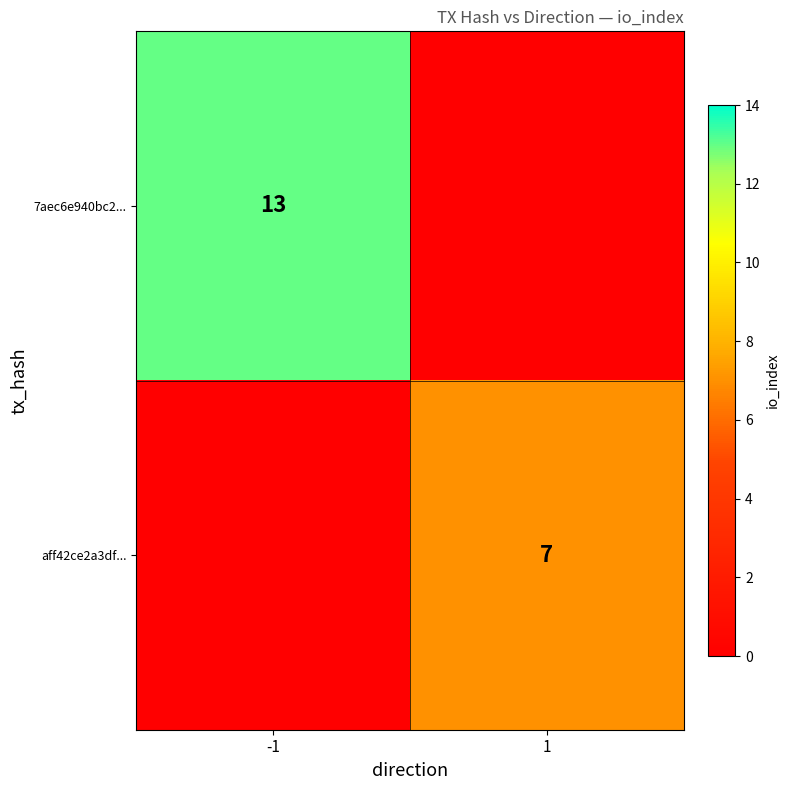

What is the spread (max minus min) of values at 1?

7